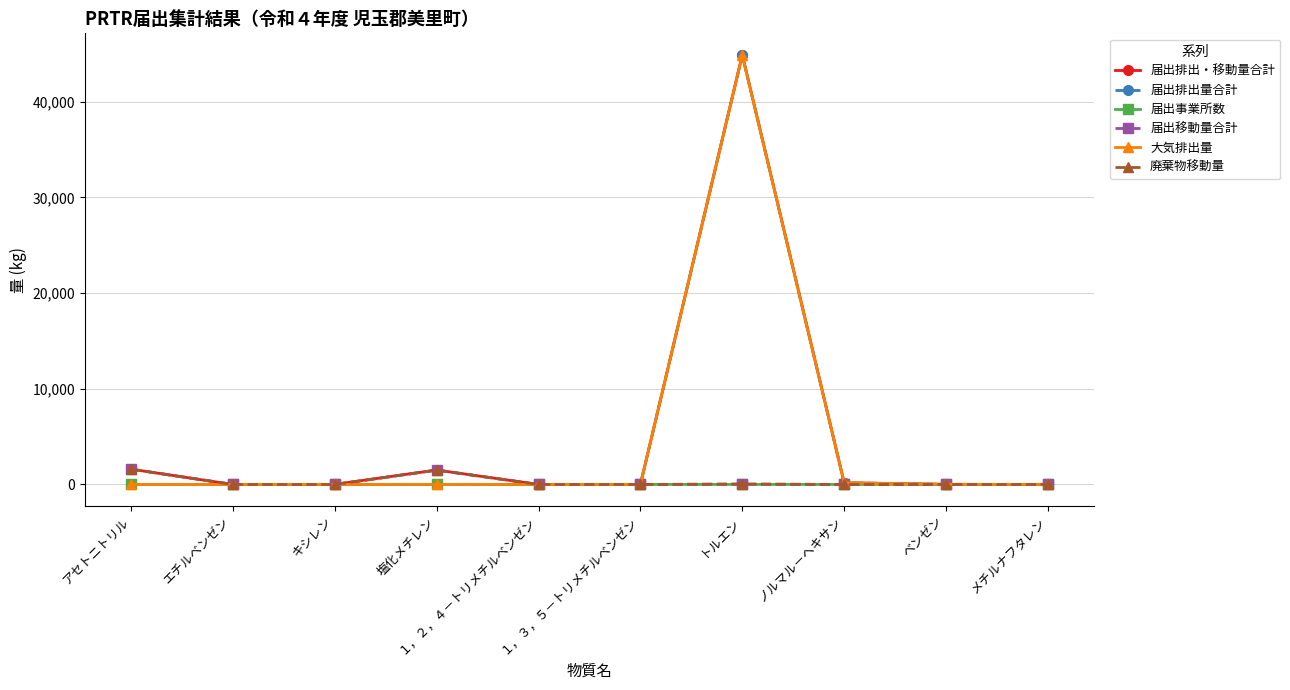

Which series has the largest total across all categories?

届出排出・移動量合計